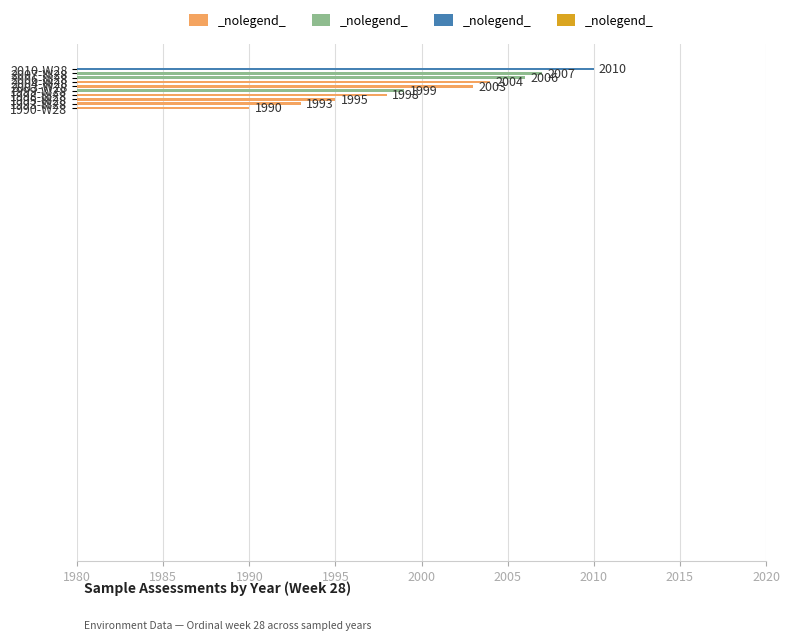

What is the difference between the maximum and minimum values?

20